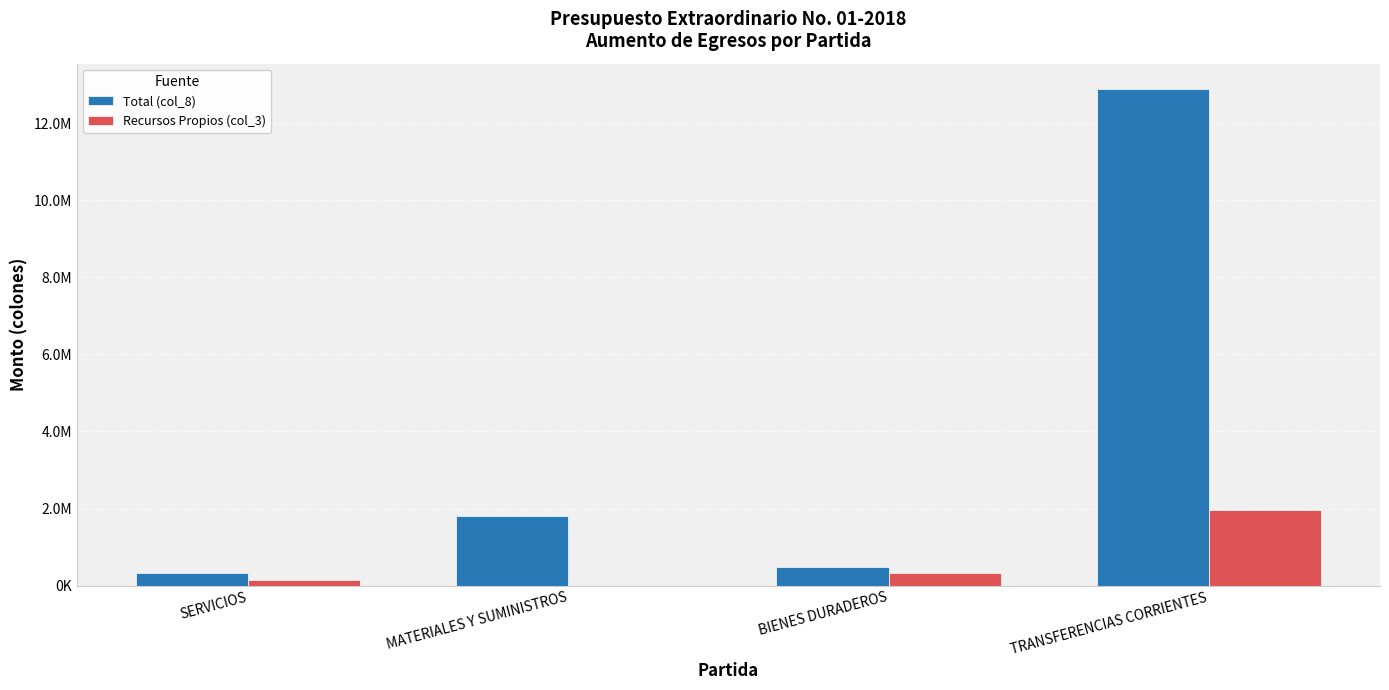

Are the bars grouped side by side (vs. stacked)?

Yes